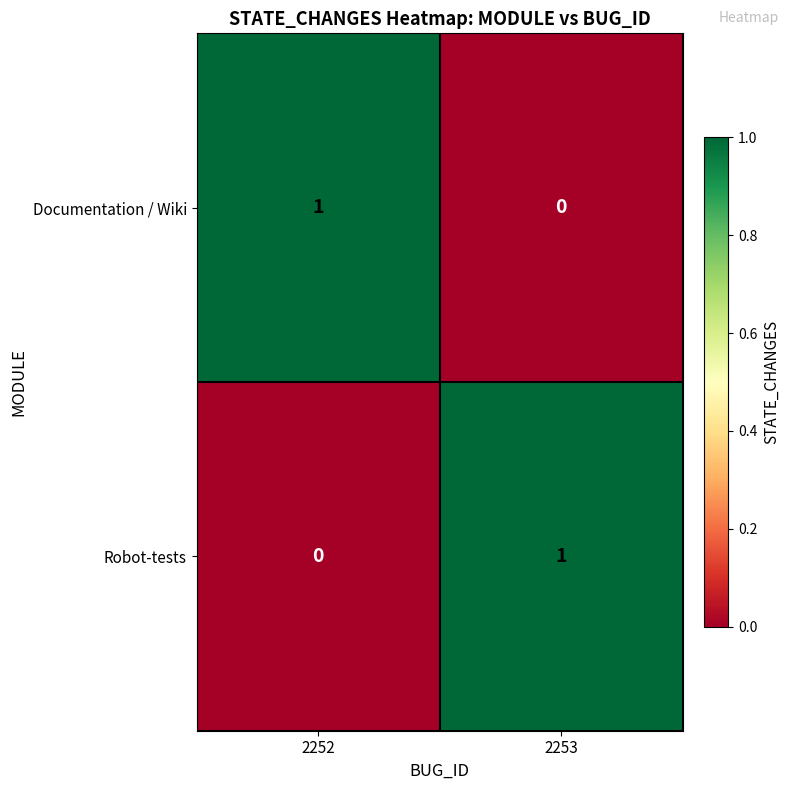

At which label is Documentation / Wiki closest to 0?

2253